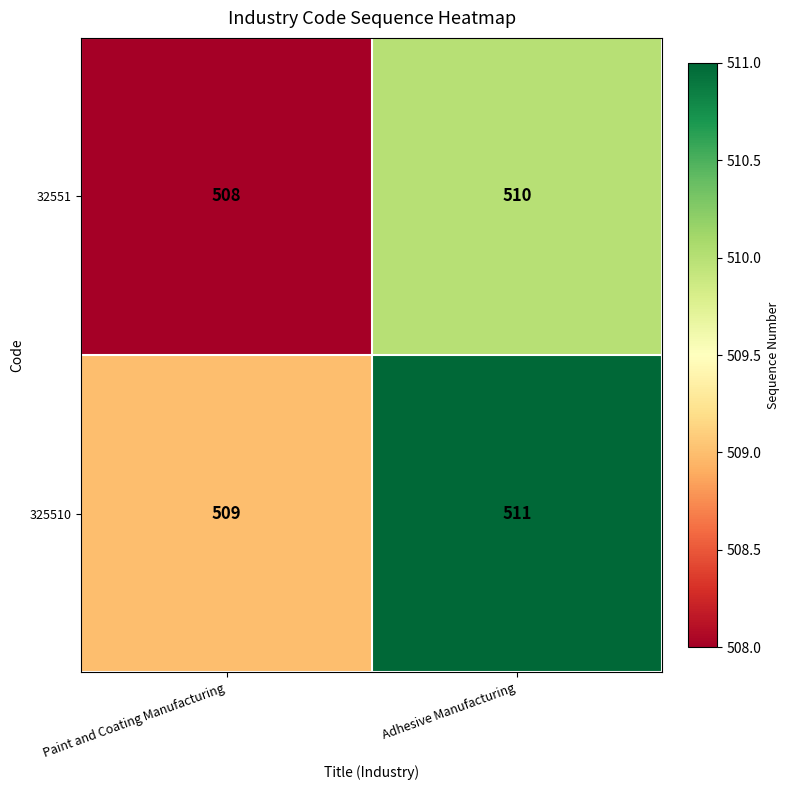

Is it true that 32551 equals 883 at Paint and Coating Manufacturing?

False